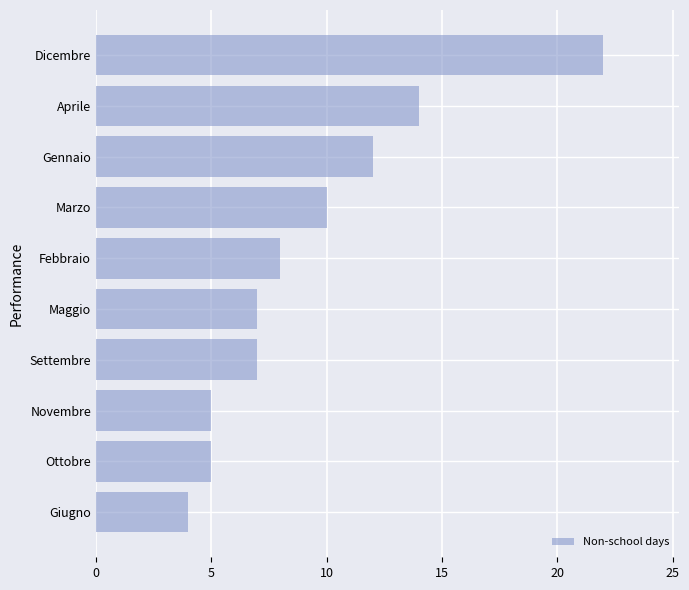

What is the change in value from Settembre to Dicembre?

+15